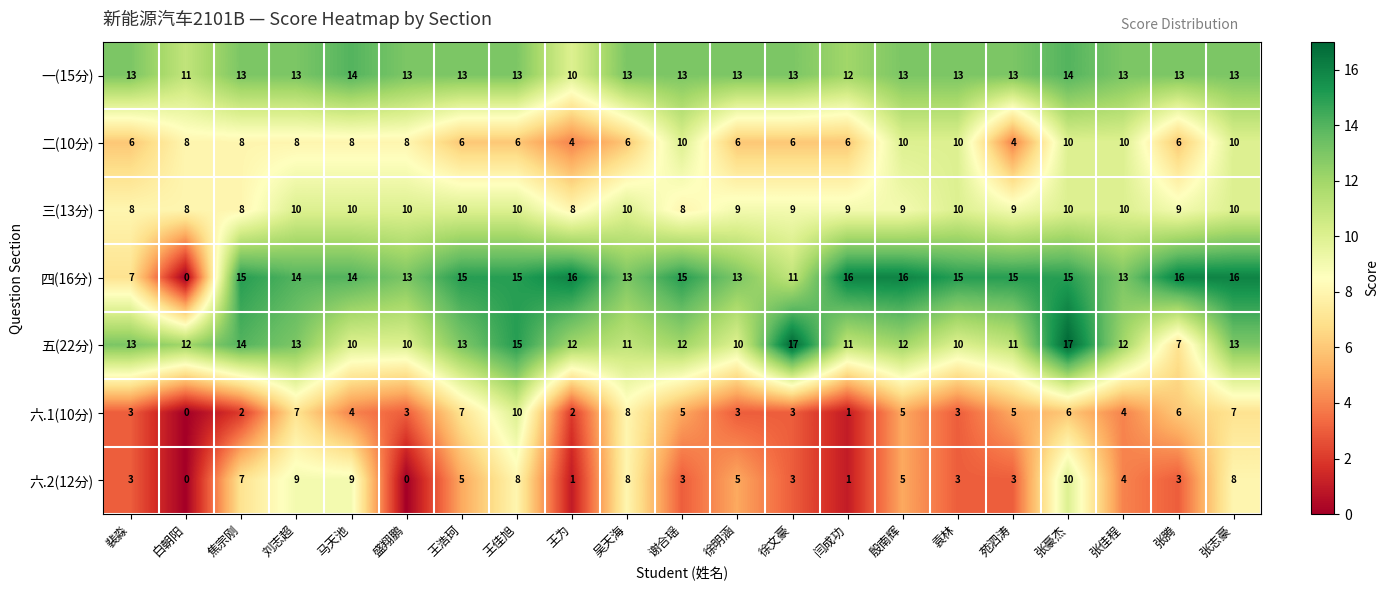

How many series are shown in this chart?

7